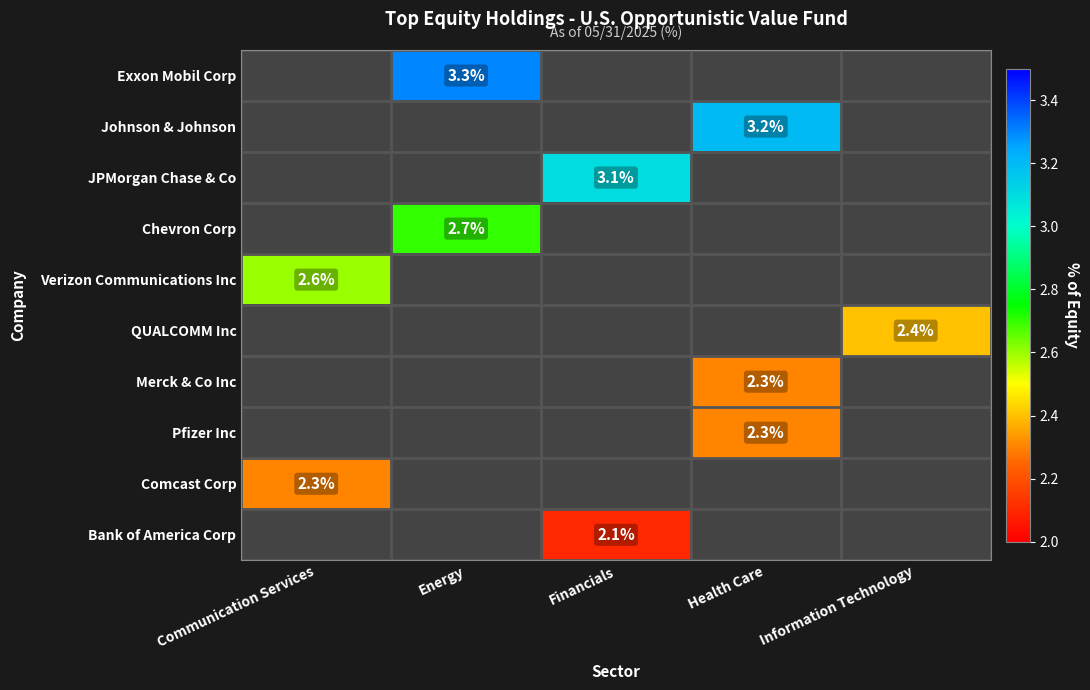

How many series are shown in this chart?

10